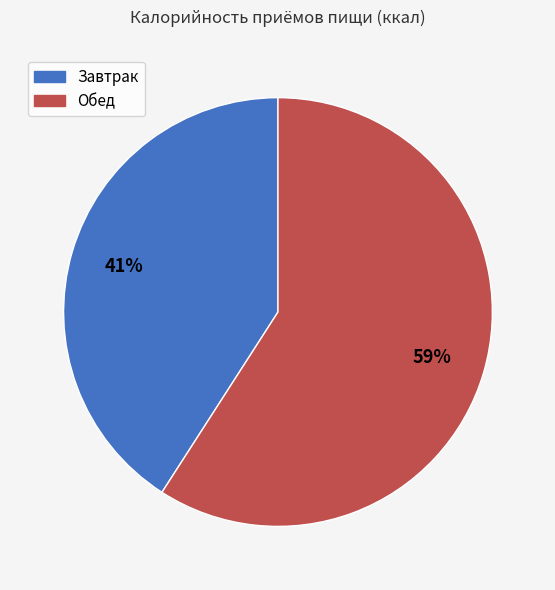

Is there a majority slice in this chart?

Yes